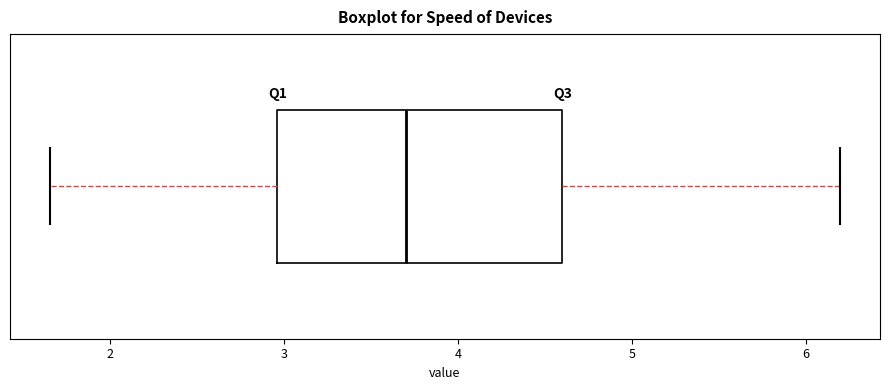

Where does the left whisker of the box end on the x-axis? The values are not printed on the chart, so give them approximately, as read against the axis.

1.7